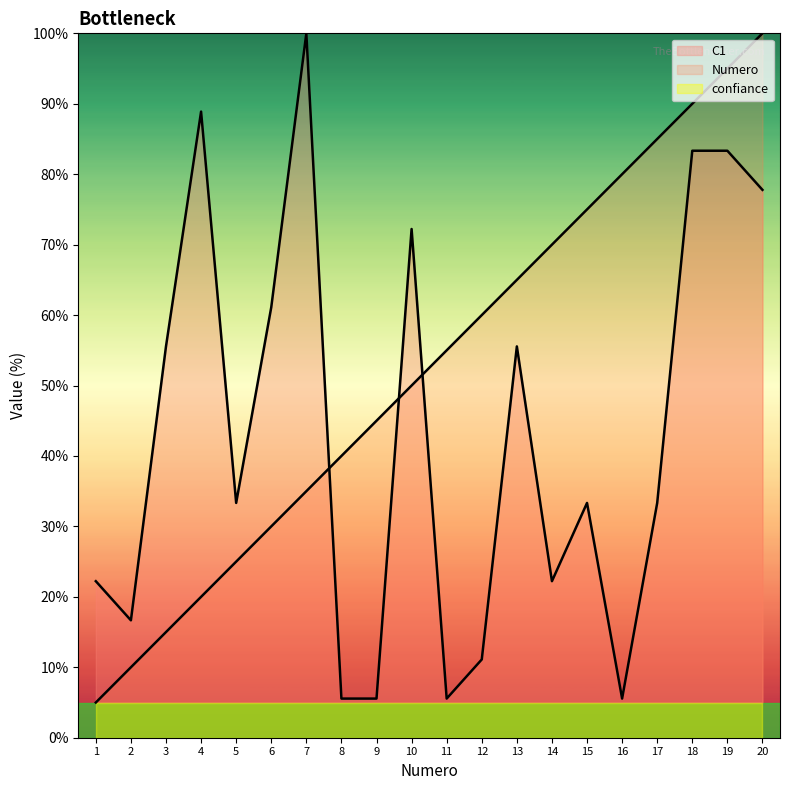

At which label does C1 reach its minimum?

8